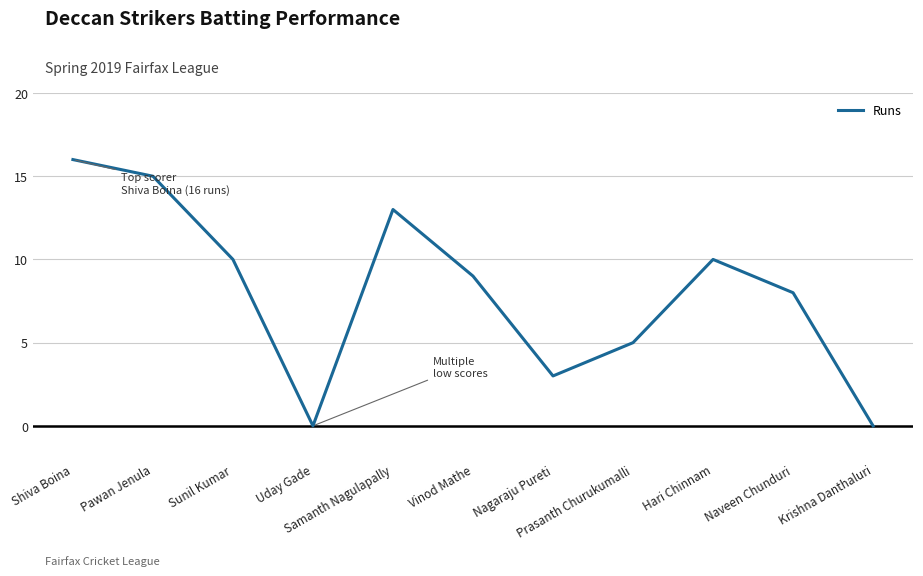

What is the sum of all values?

89